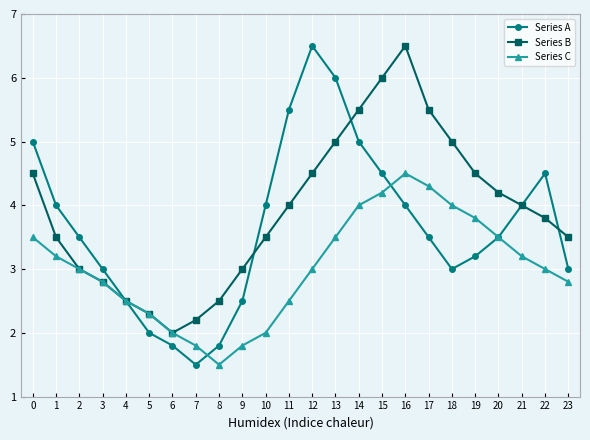

The Series C series shows 2.3 at 5. True or false?

True